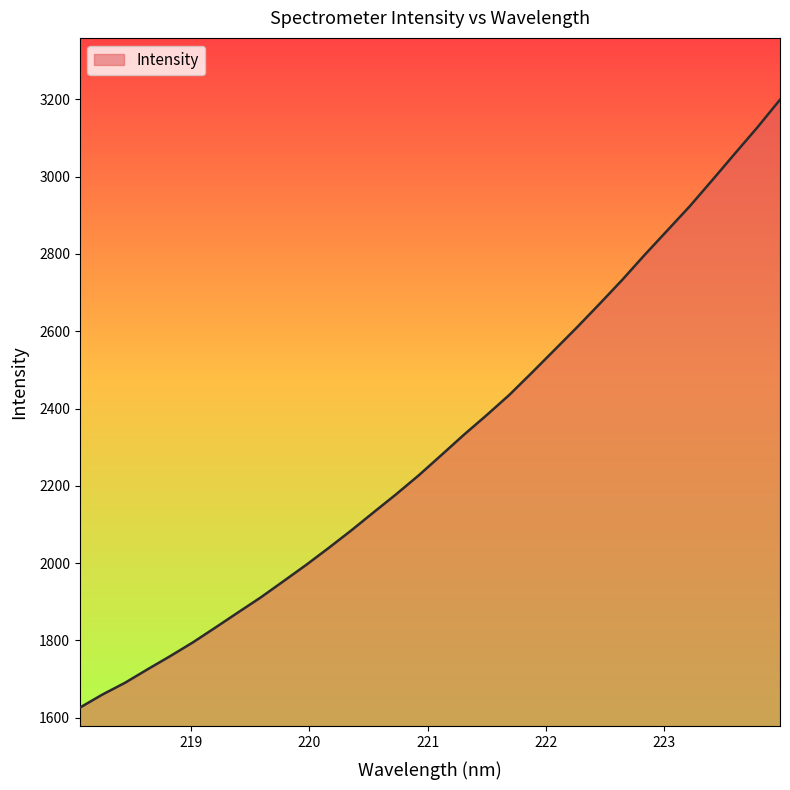

How many lines are shown in the chart?

1